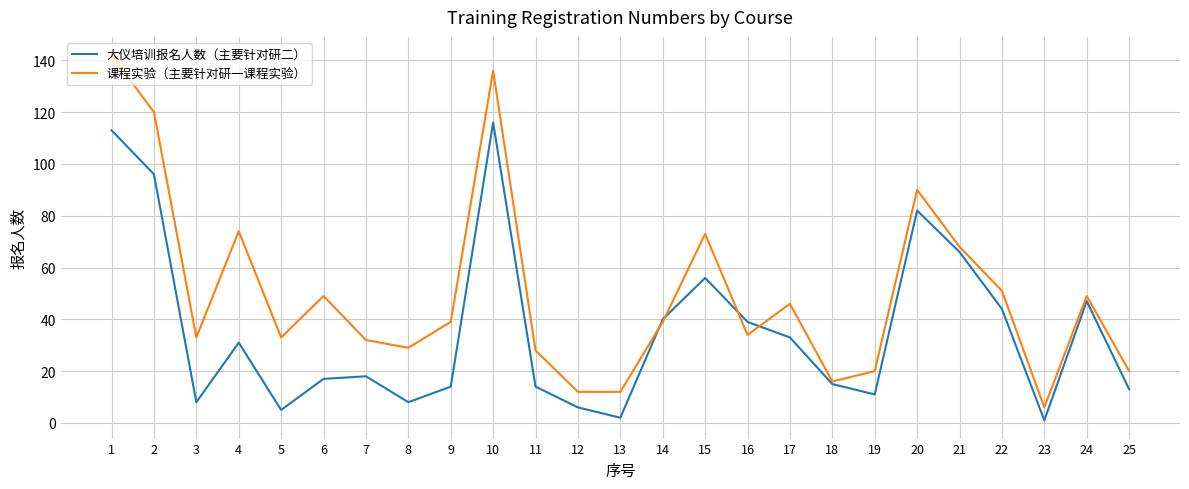

Is the value of 大仪培训报名人数（主要针对研二） at 13 greater than the value of 课程实验（主要针对研一课程实验） at 9?

No